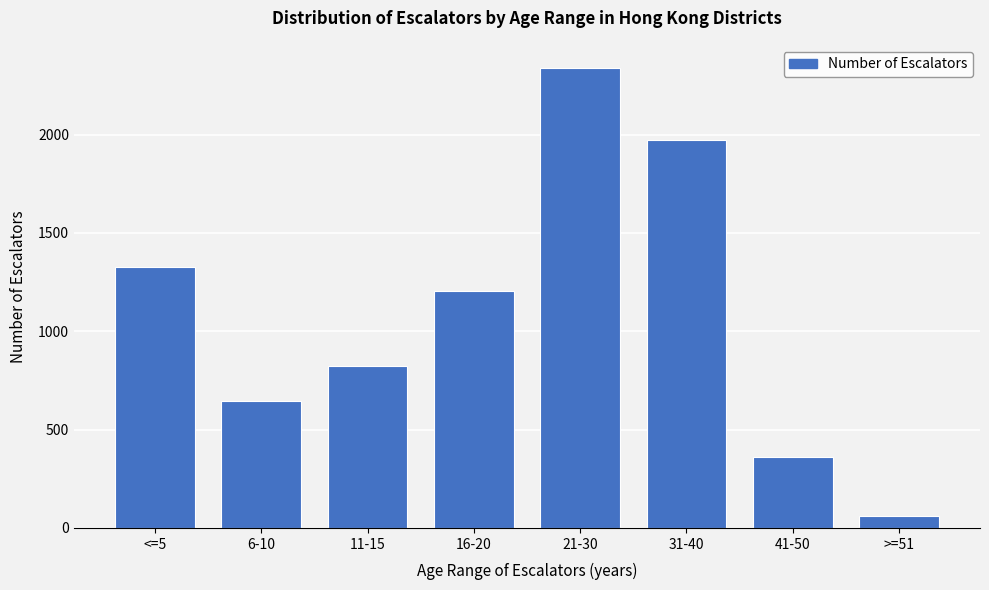

Reading left to right, what are all the values shown in this chart?

<=5=1328	6-10=645	11-15=822	16-20=1206	21-30=2339	31-40=1971	41-50=361	>=51=60